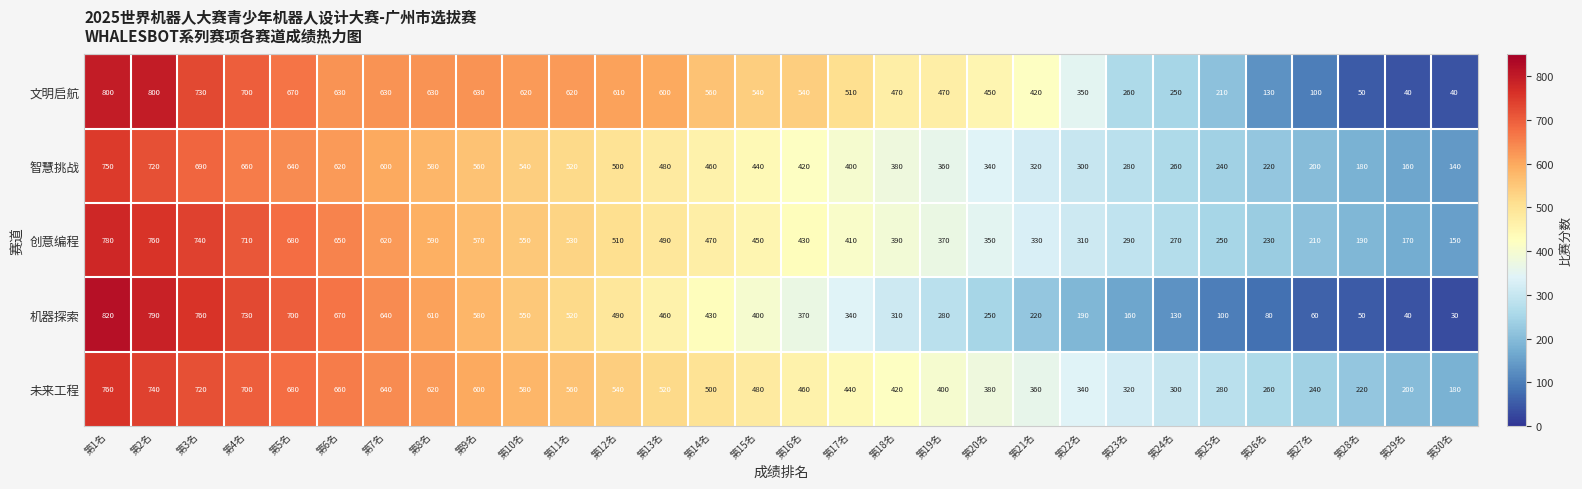

What is the minimum value shown in the chart?

30